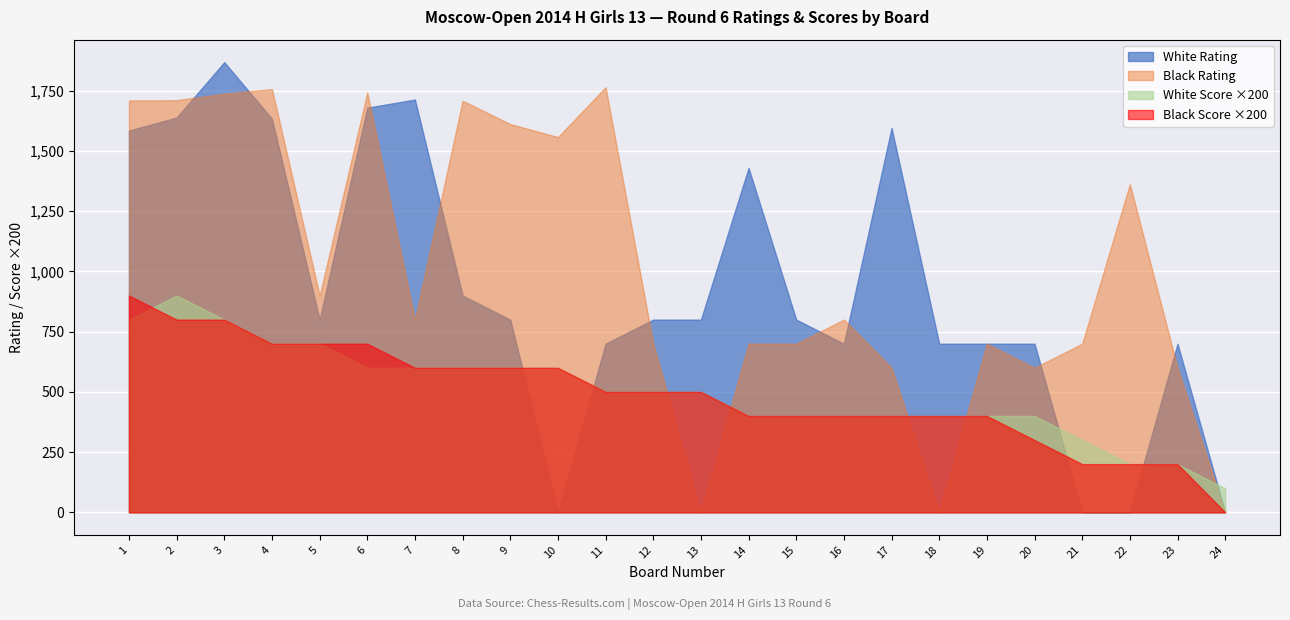

How many values in White Rating are above zero?

20